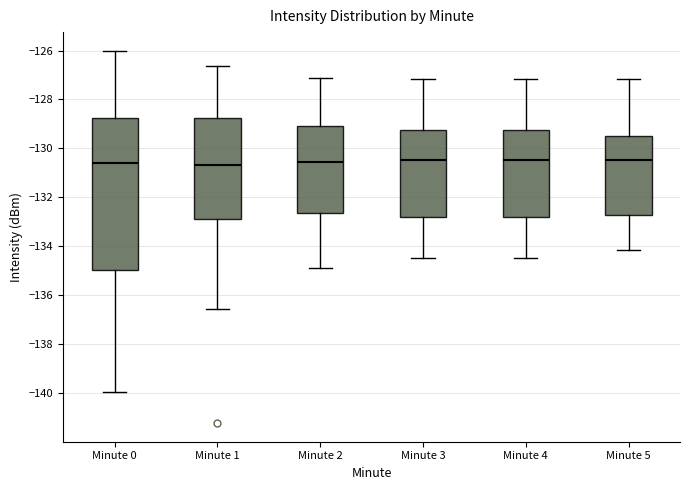

Reading left to right, transcribe this box plot: for each box, give where its median line is, the range the box spans, and where its two whiskers end, as read against the y-axis. The values are not printed on the chart, so give them approximately, as read against the axis.

Minute 0: median -130.6, box -135.0 to -128.8, whiskers -140.0 to -126.0
Minute 1: median -130.6, box -132.8 to -128.8, whiskers -136.6 to -126.6
Minute 2: median -130.6, box -132.6 to -129.0, whiskers -134.8 to -127.2
Minute 3: median -130.4, box -132.8 to -129.2, whiskers -134.4 to -127.2
Minute 4: median -130.4, box -132.8 to -129.2, whiskers -134.4 to -127.2
Minute 5: median -130.4, box -132.8 to -129.4, whiskers -134.2 to -127.2